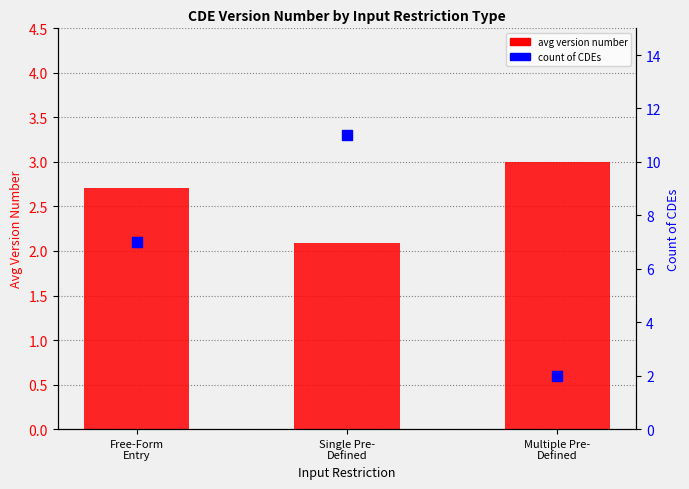

Which series has the widest spread of Y values?

count of CDEs